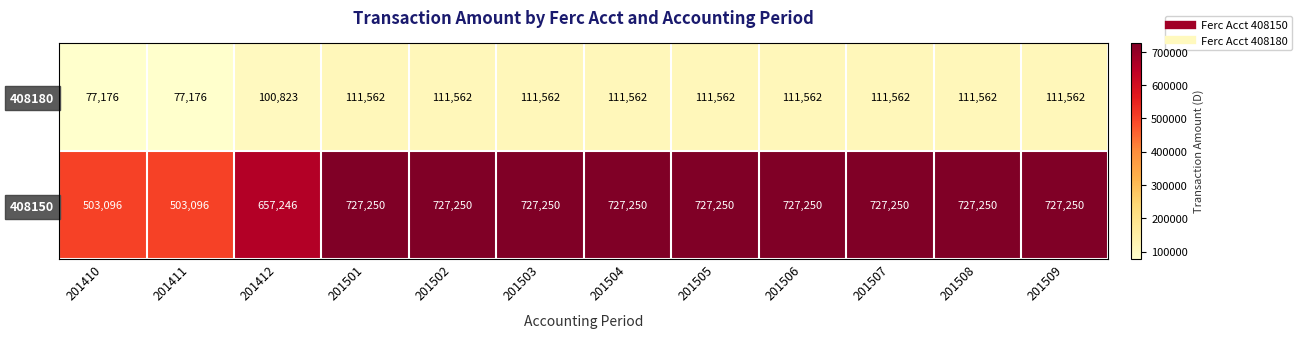

Rank the series by their average value, from highest to lowest.

408150, 408180